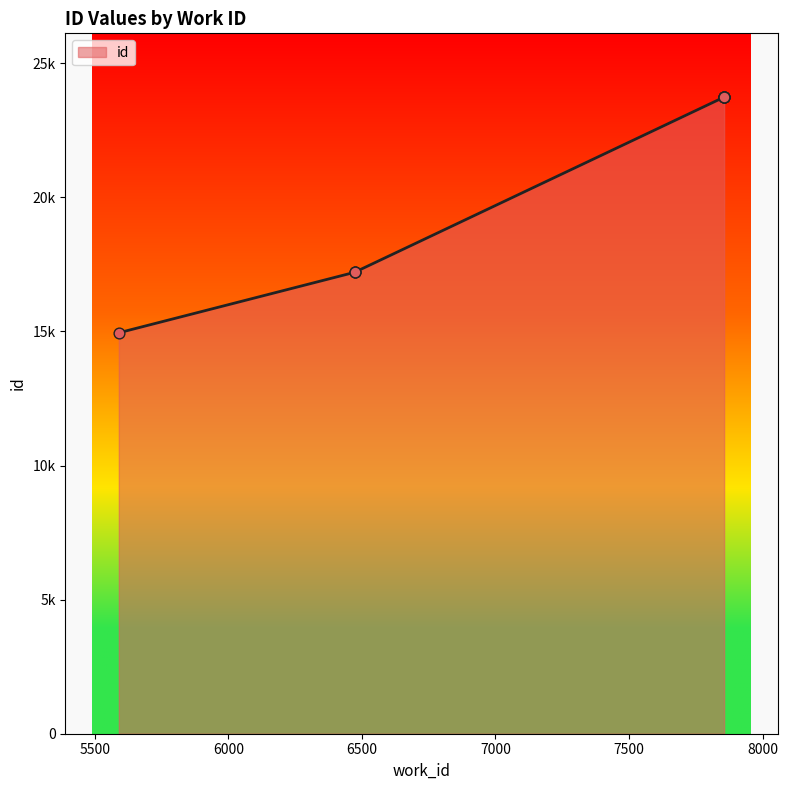

What is the change in value from 6473 to 7856?

+6534